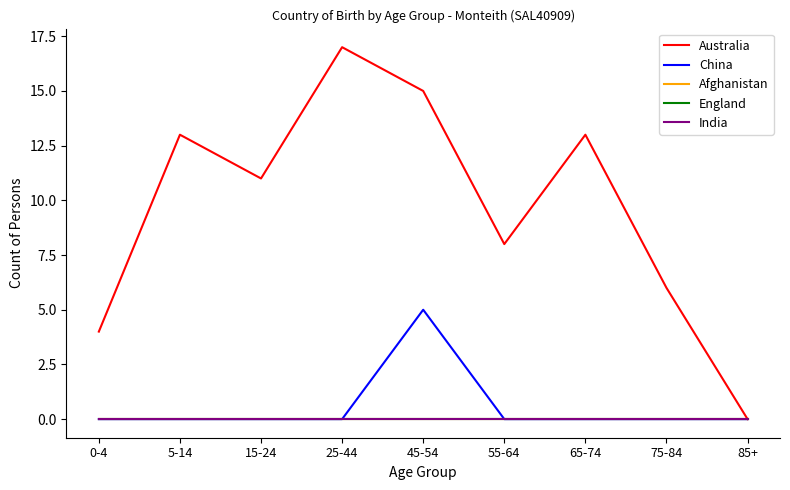

Is it true that India equals 0 at 45-54?

True